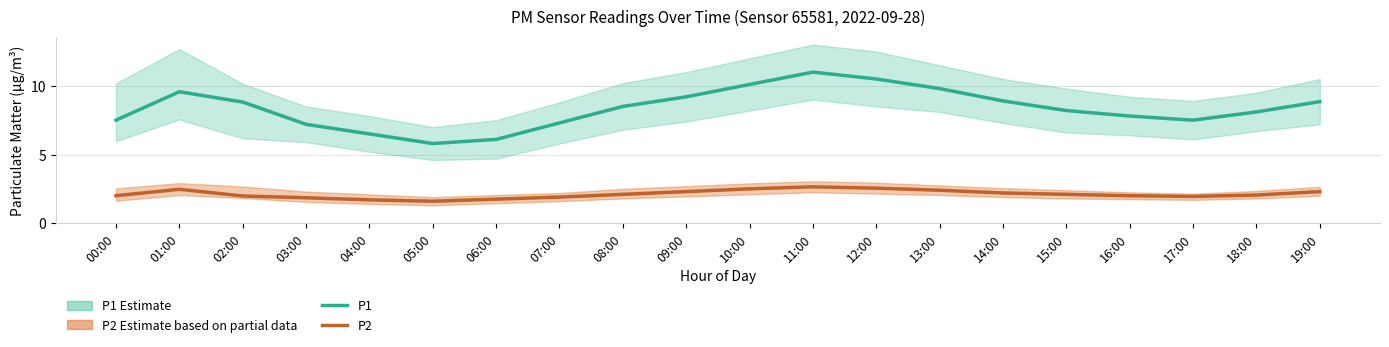

True or false: P1 and P2 cross at least once.

False